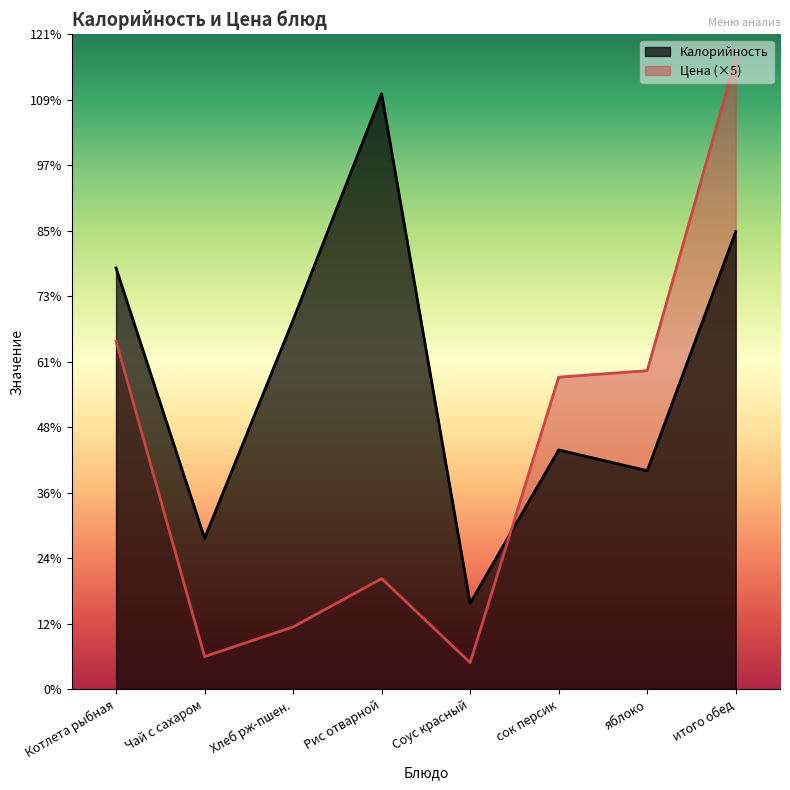

How many times do Калорийность and Цена cross each other?

1